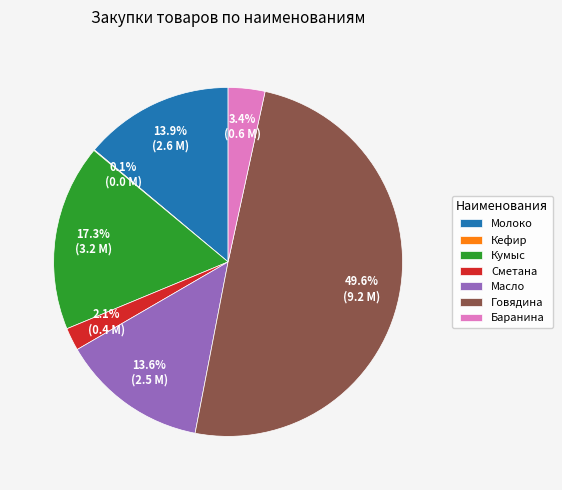

Is Масло the majority of the pie?

No